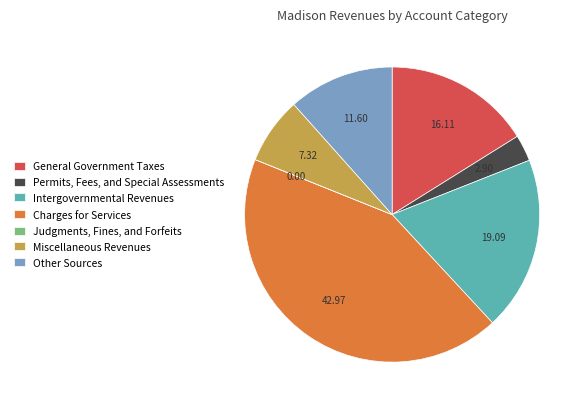

Does Intergovernmental Revenues represent more than half of the total?

No